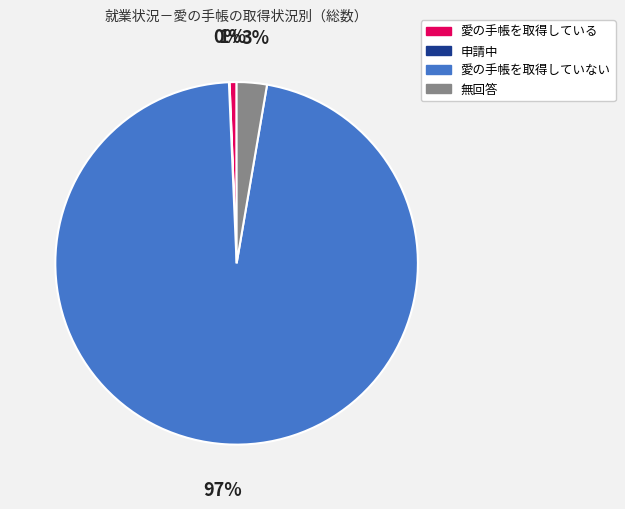

To the nearest percent, what is the average slice percentage?

25%